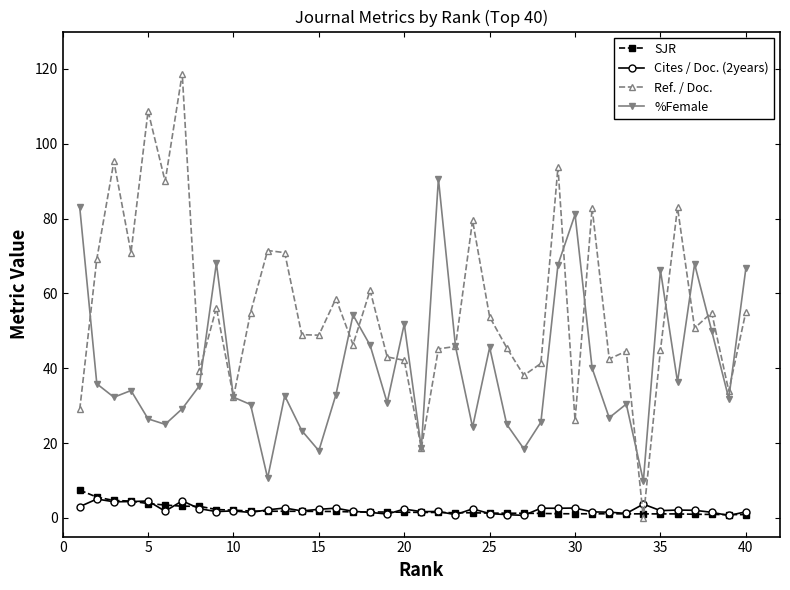

Which series has the largest total across all categories?

Ref. / Doc.